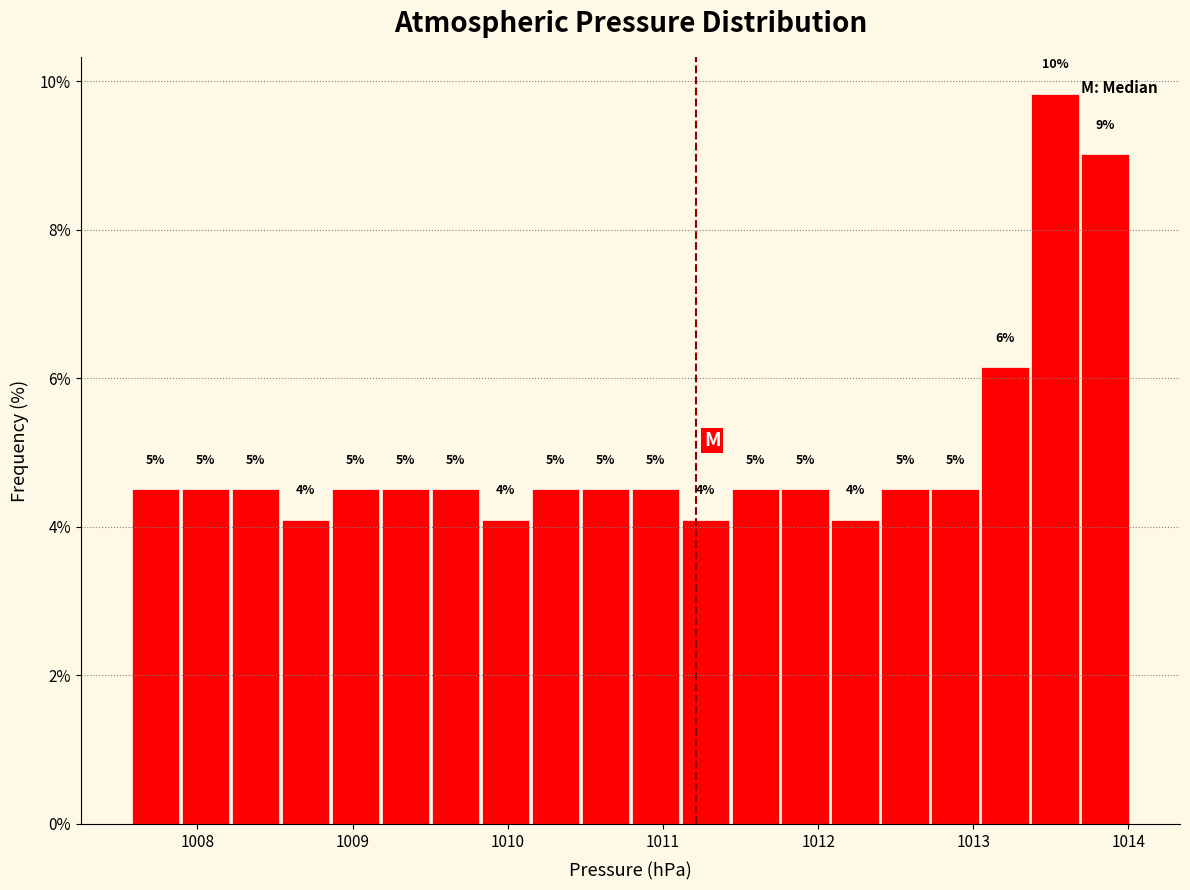

Read against the x-axis, roughly where is the centre of the tallest bar?

1013.5